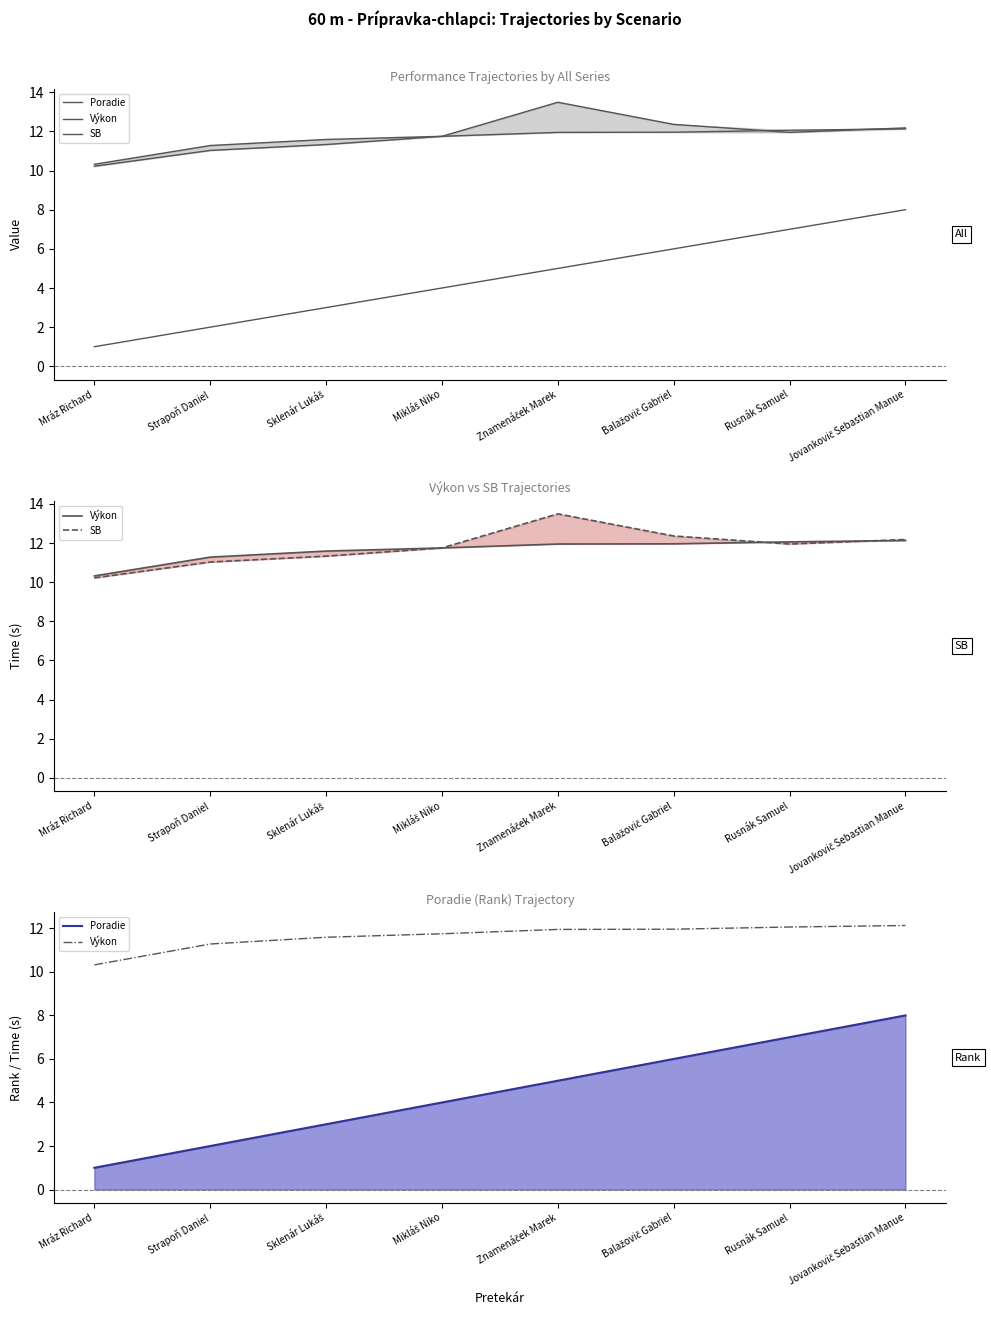

Between Mikláš Niko and Znamenáček Marek, which series saw the biggest shift?

SB